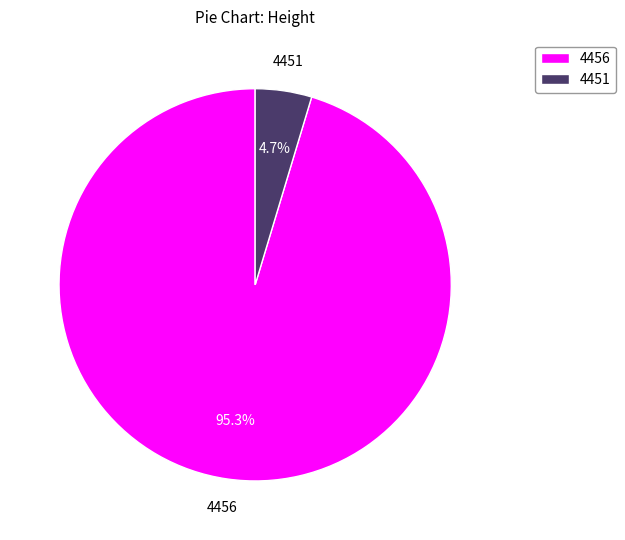

Count the number of slices in the pie.

2